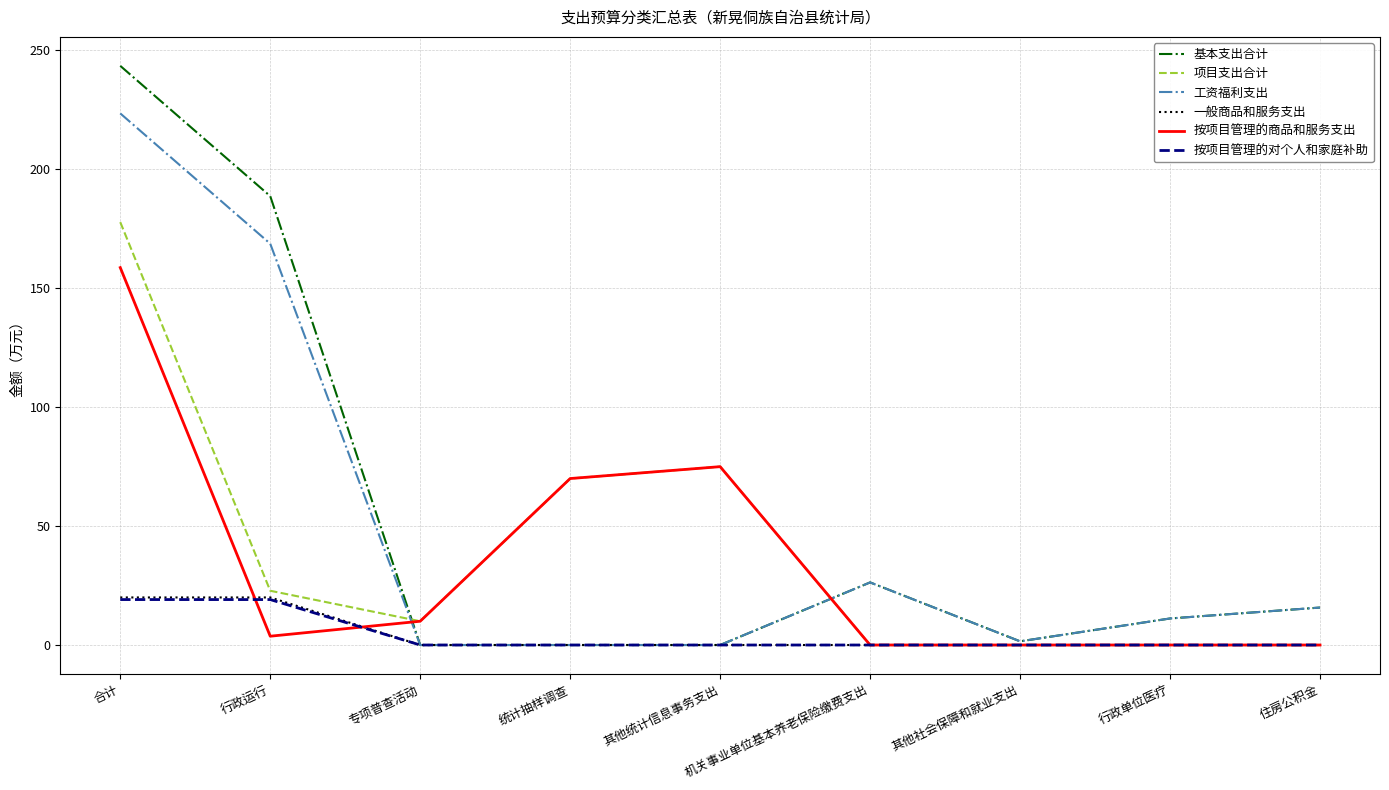

Is it true that 工资福利支出 equals 129.2 at 统计抽样调查?

False